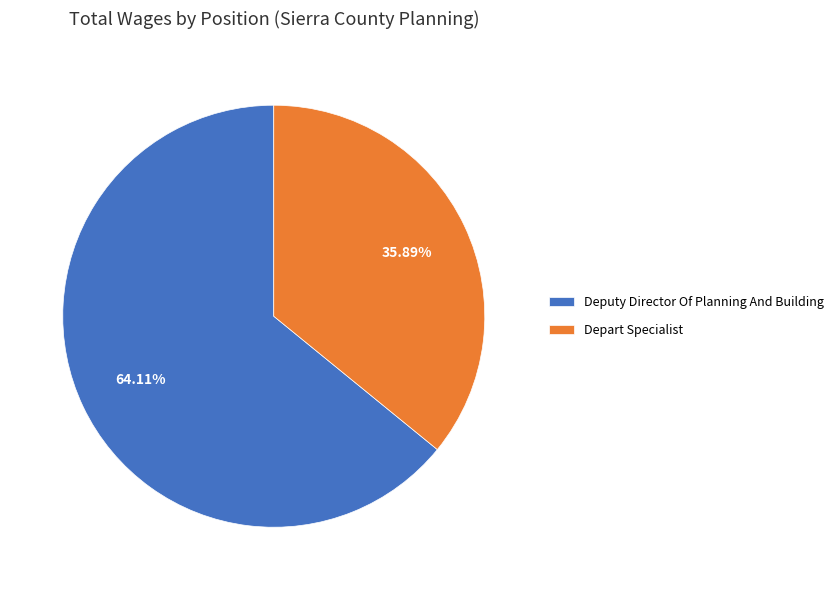

Combined, do Depart Specialist and Deputy Director Of Planning And Building account for over 50%?

Yes